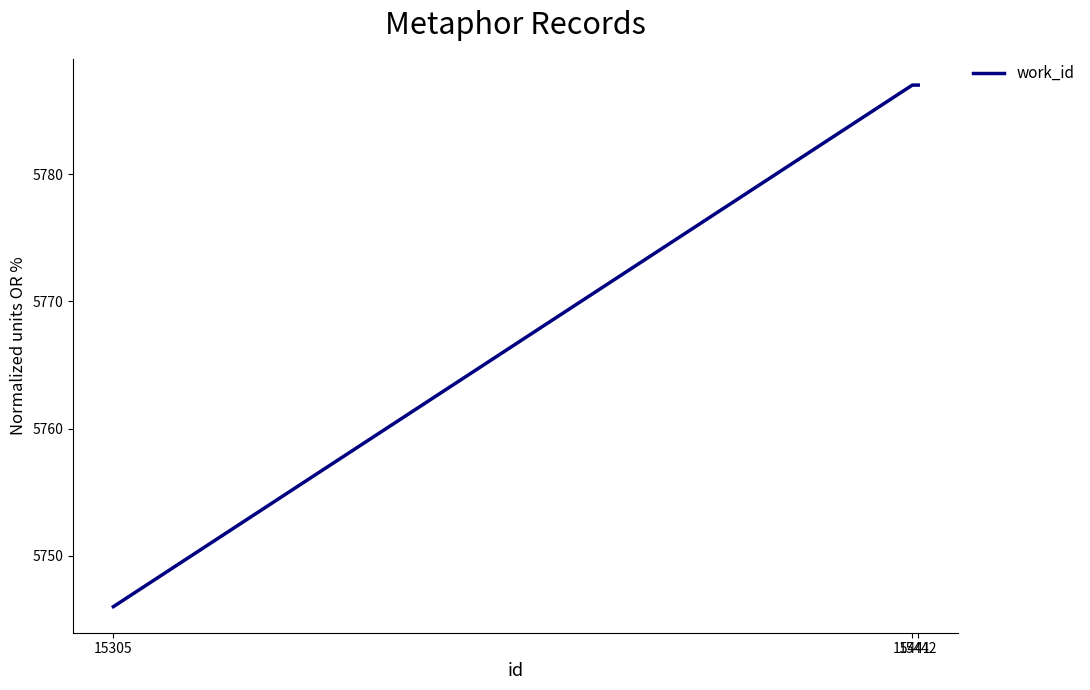

How many categories are shown in the chart?

3